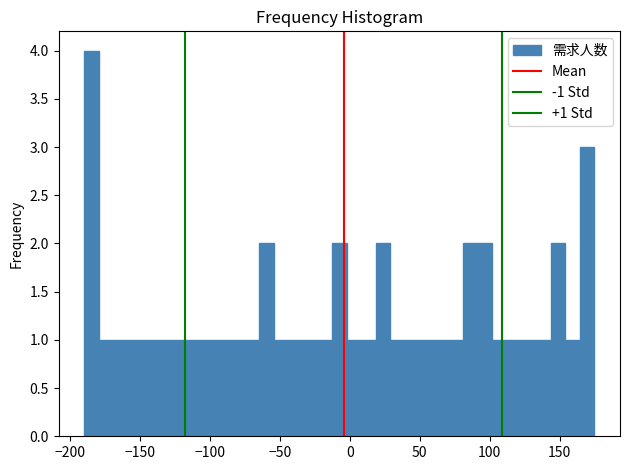

Read against the x-axis, roughly where is the centre of the tallest bar?

-185